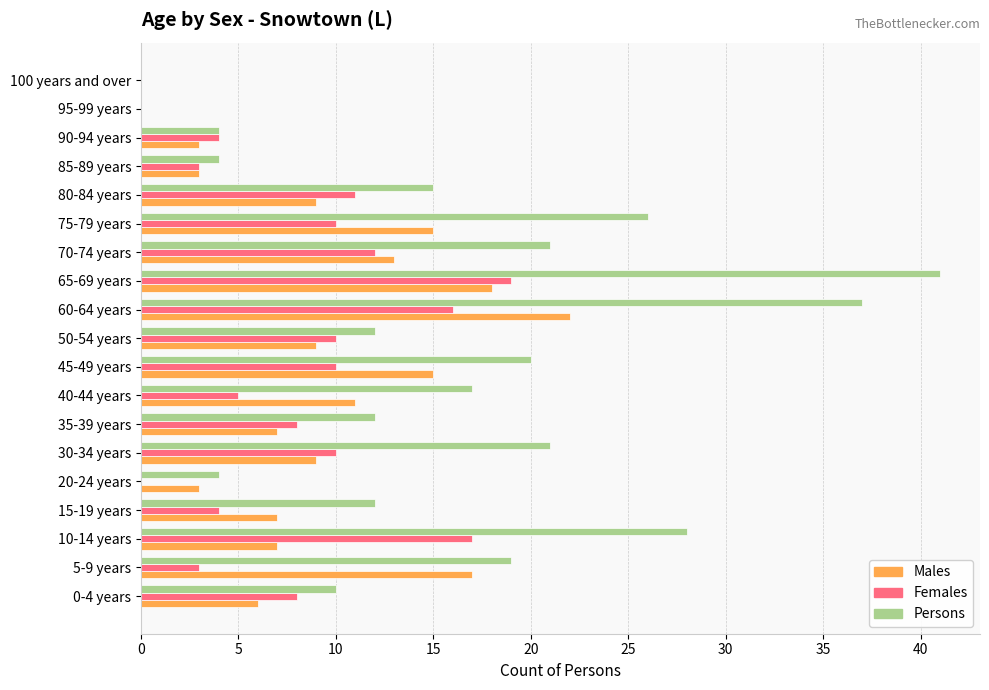

What is the total value across all series at 70-74 years?

46